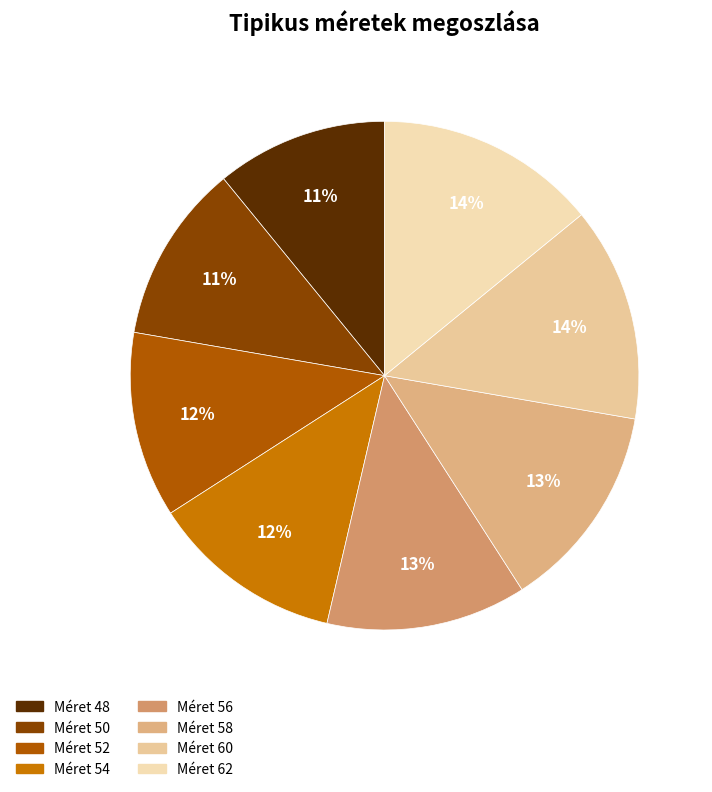

How many slices are in this pie chart?

8